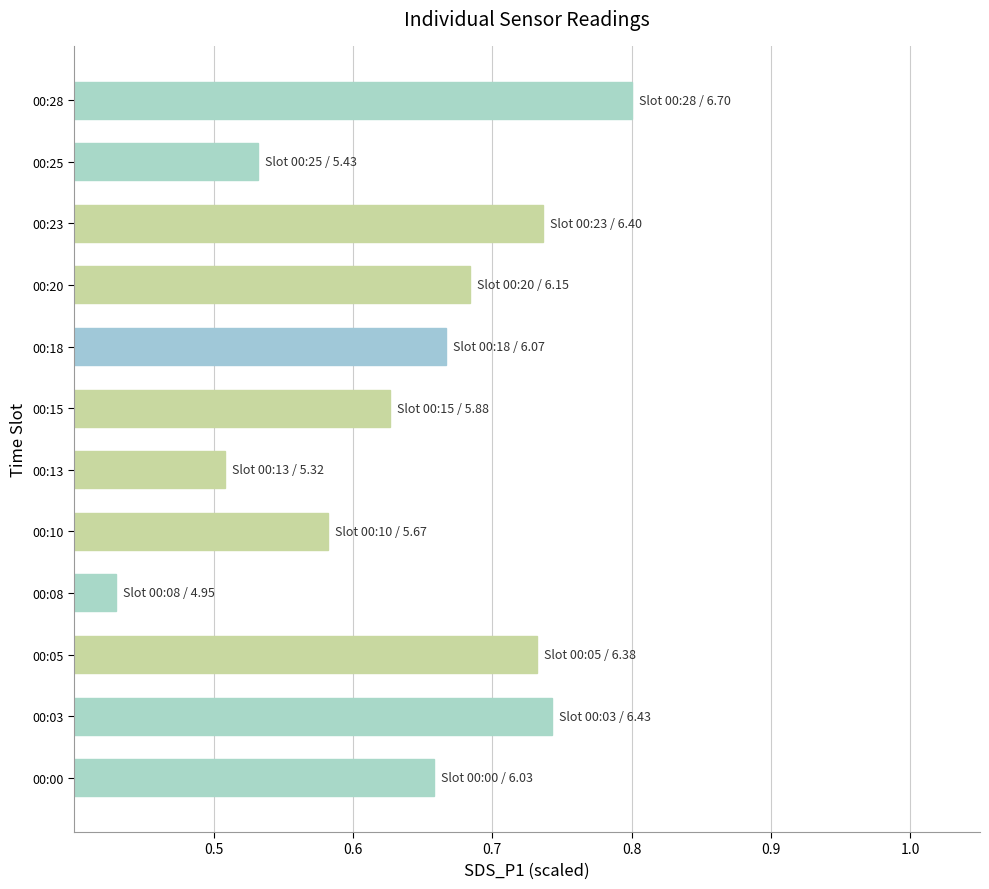

Where is the data nearest to the value 0?

00:08